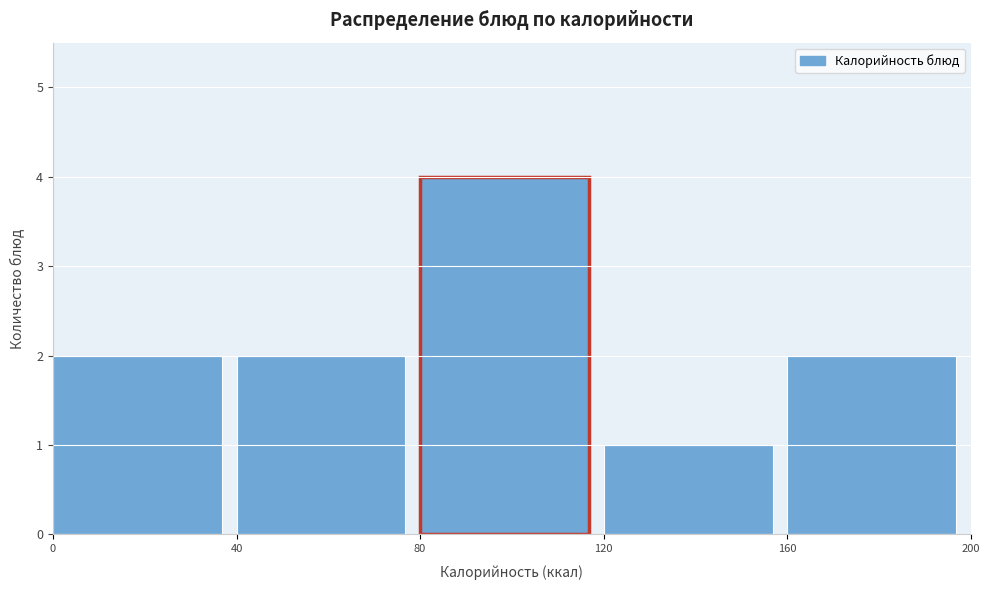

Reading left to right, transcribe this chart: for each bar, give the range it covers on the x-axis and its height. The values are not printed on the chart, so give them approximately, as read against the axis.

0 to 40: 2
40 to 80: 2
80 to 120: 4
120 to 160: 1
160 to 200: 2